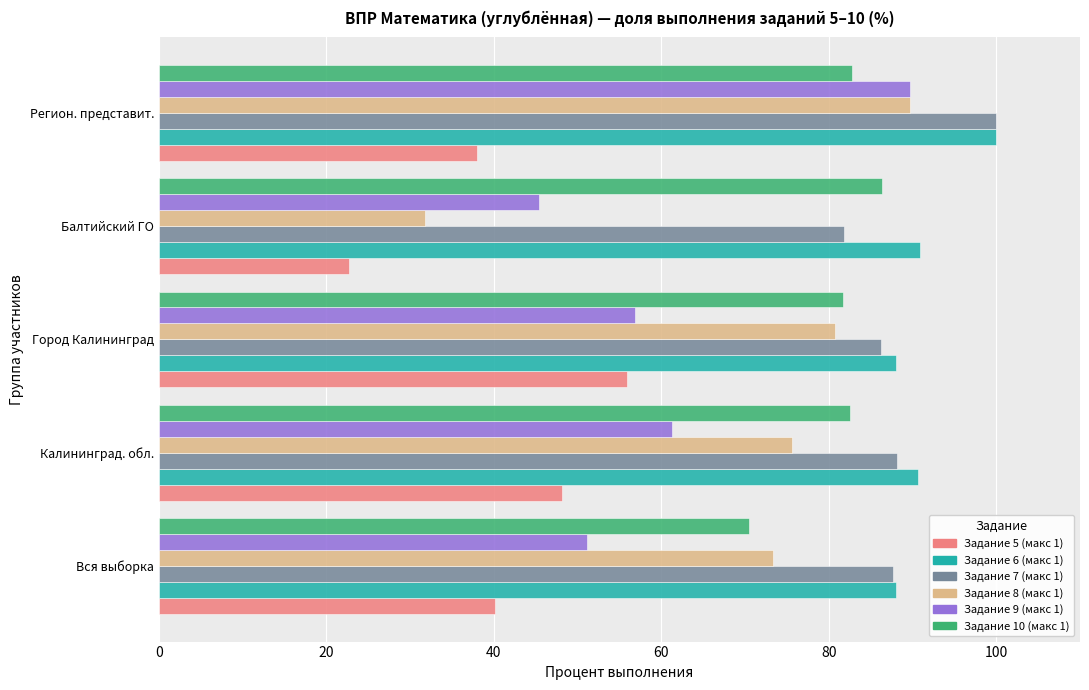

Which label corresponds to the largest value in the chart?

Регион. представит.